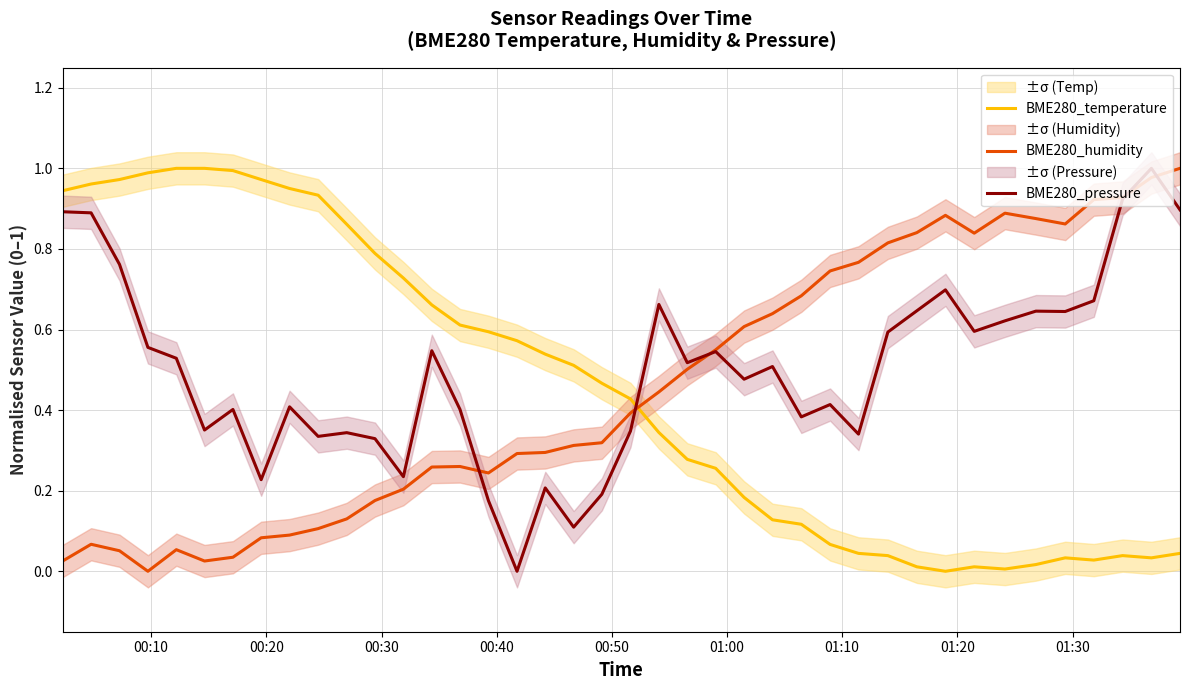

True or false: BME280_temperature and BME280_humidity cross at least once.

True